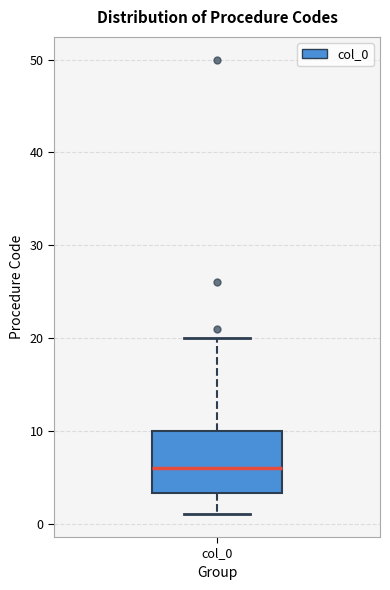

Where is the lower edge of the box for col_0 on the y-axis? The values are not printed on the chart, so give them approximately, as read against the axis.

3